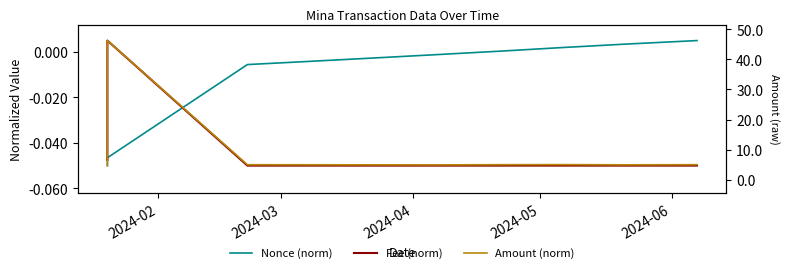

What is the sum of the Amount (norm) values at 2024-02 and 2024-04?

-0.1